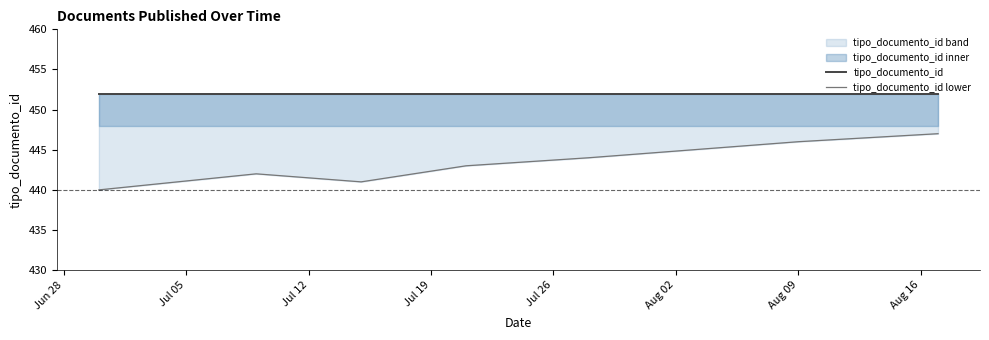

Which series has the widest spread of values?

tipo_documento_id lower